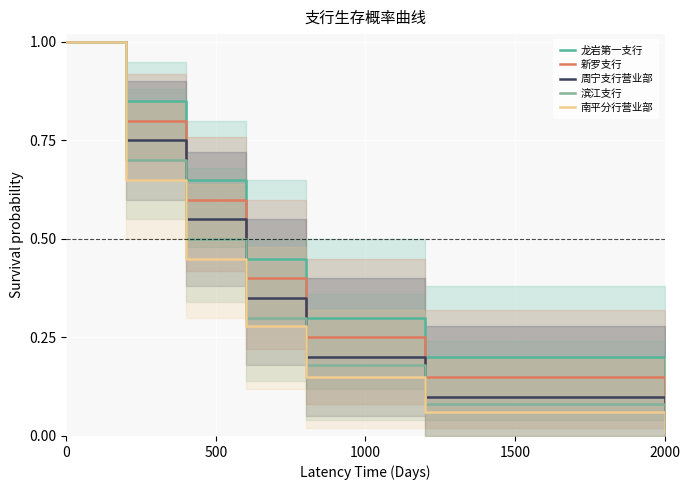

What is the highest value of the 滨江支行 series?

1.0